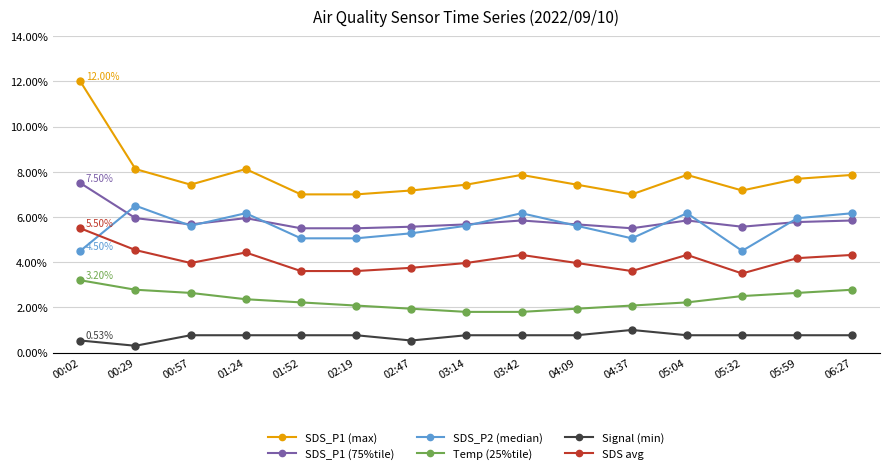

What is the sum of the SDS_P1 (max) values at 05:04 and 03:14?

0.2